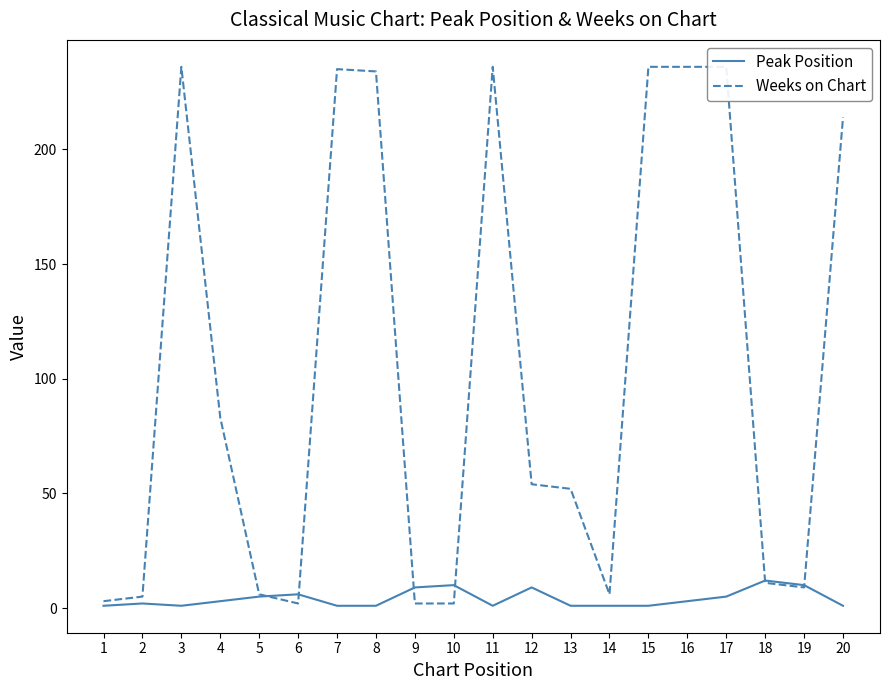

At how many categories does at least one series exceed 206?

8